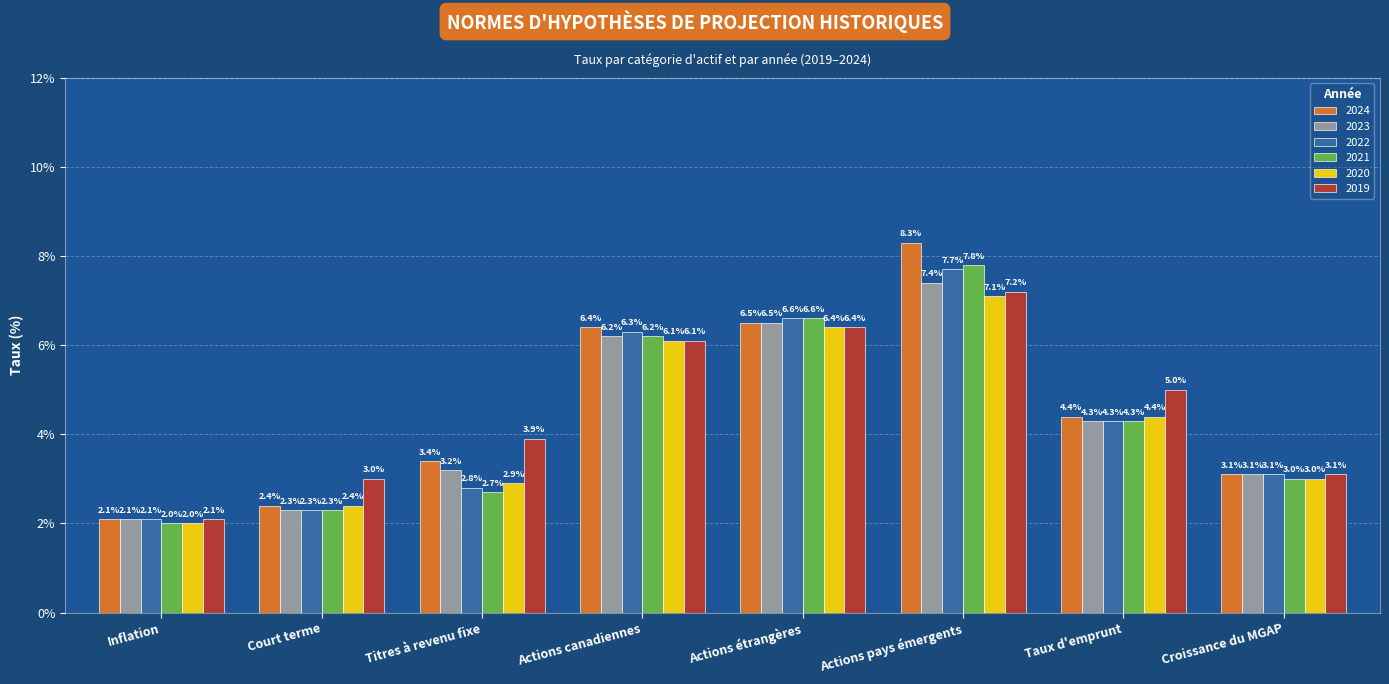

What position from the left is Actions canadiennes?

4